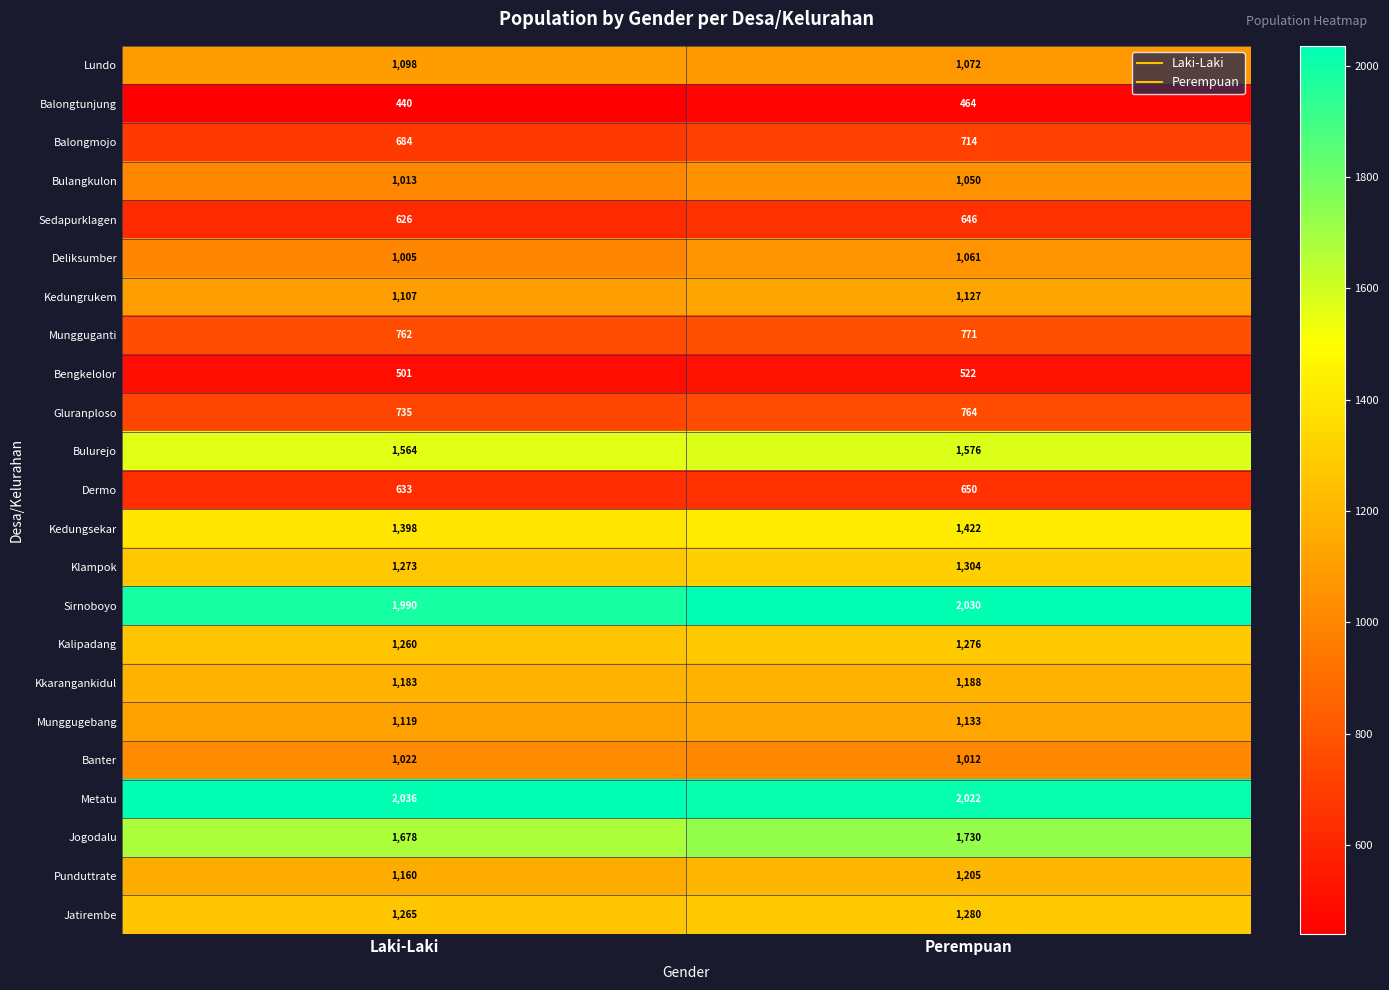

Which series has the largest total across all categories?

Metatu